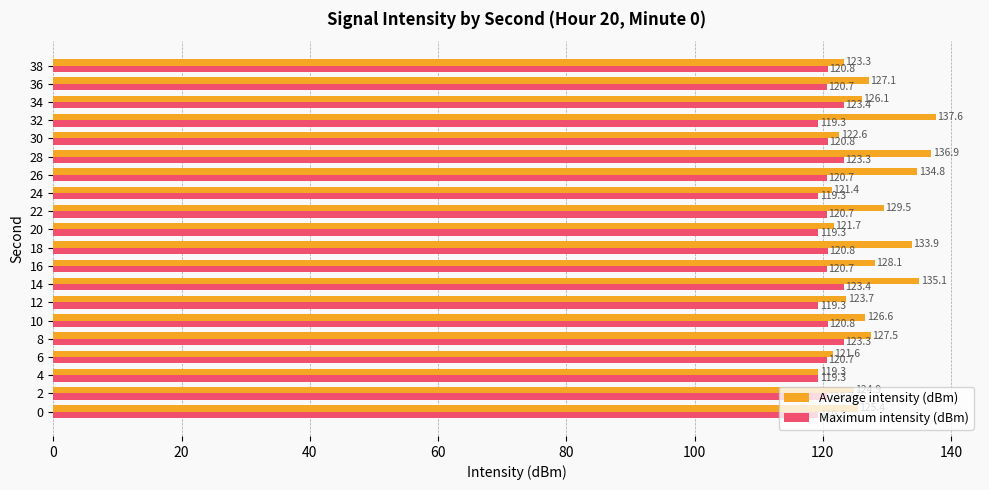

Rank the series by their average value, from lowest to highest.

Maximum intensity (dBm), Average intensity (dBm)